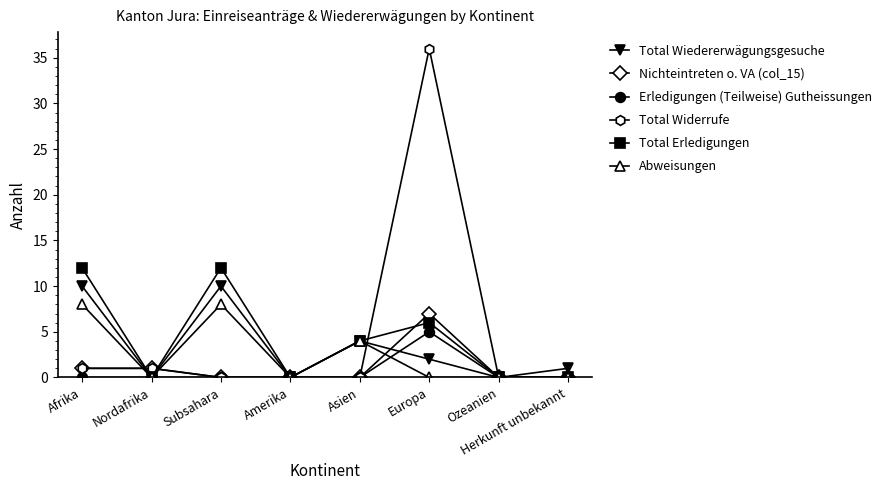

What is the label of the 4th point from the left?

Amerika